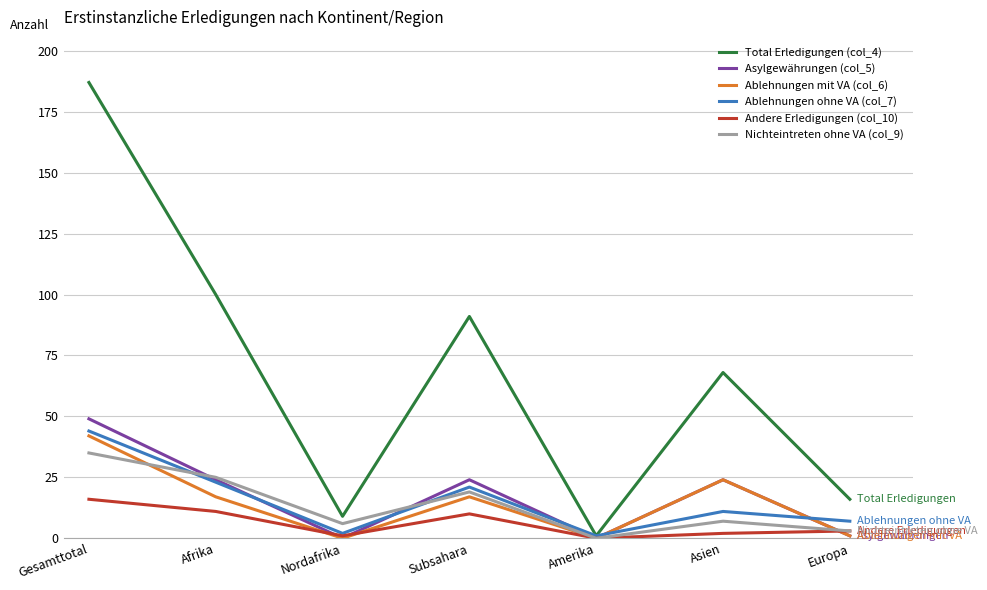

Where is the first local maximum for Asylgewährungen (col_5)?

Subsahara